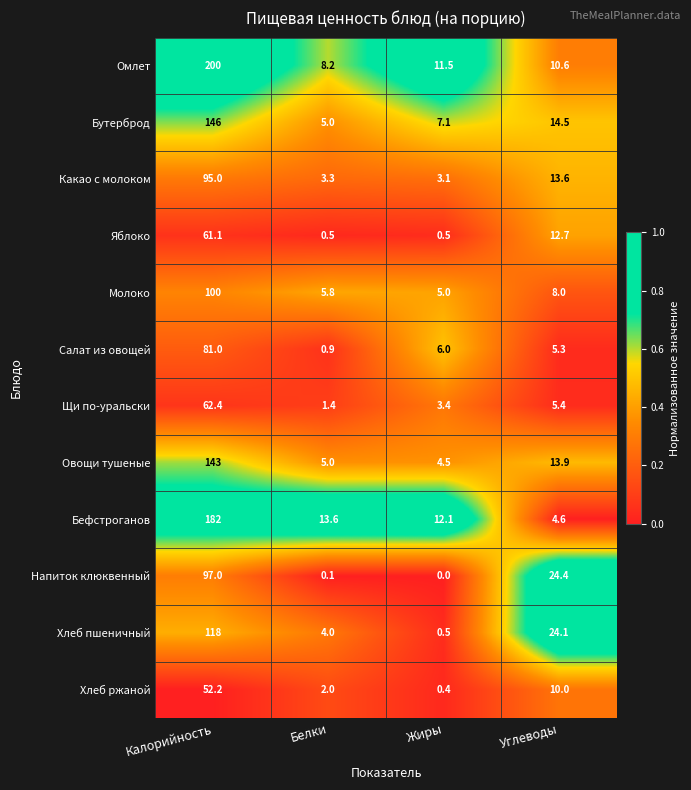

List the labels in order of Молоко value, smallest first.

Жиры, Белки, Углеводы, Калорийность